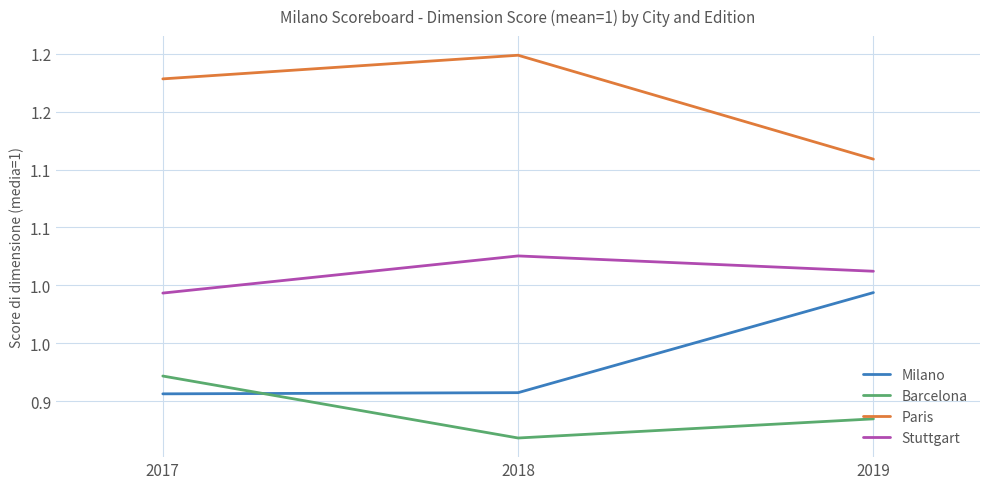

Is it true that Milano equals 0.5 at 2019?

False